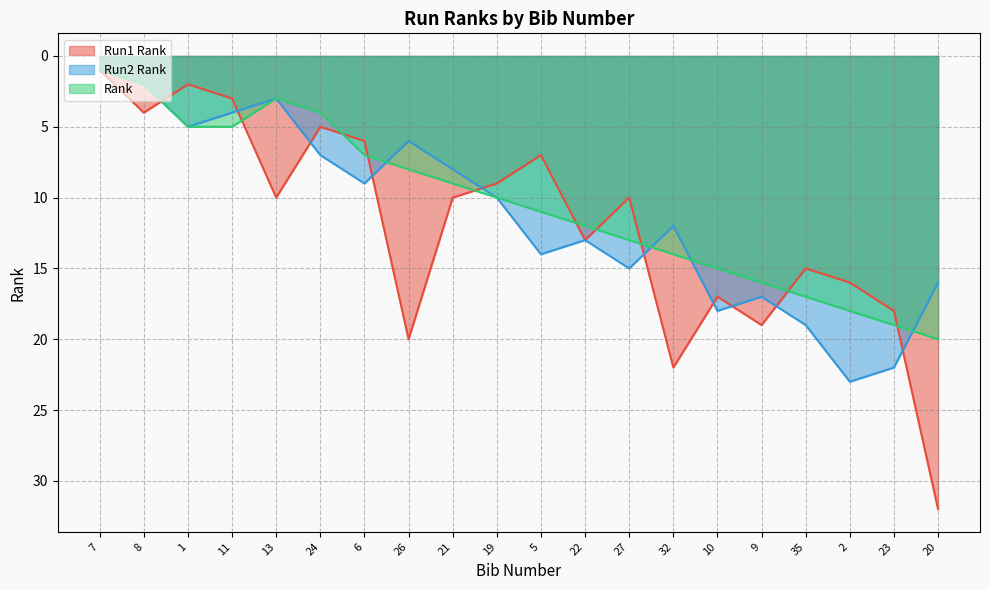

What is the average value of the Run2 Rank series?

11